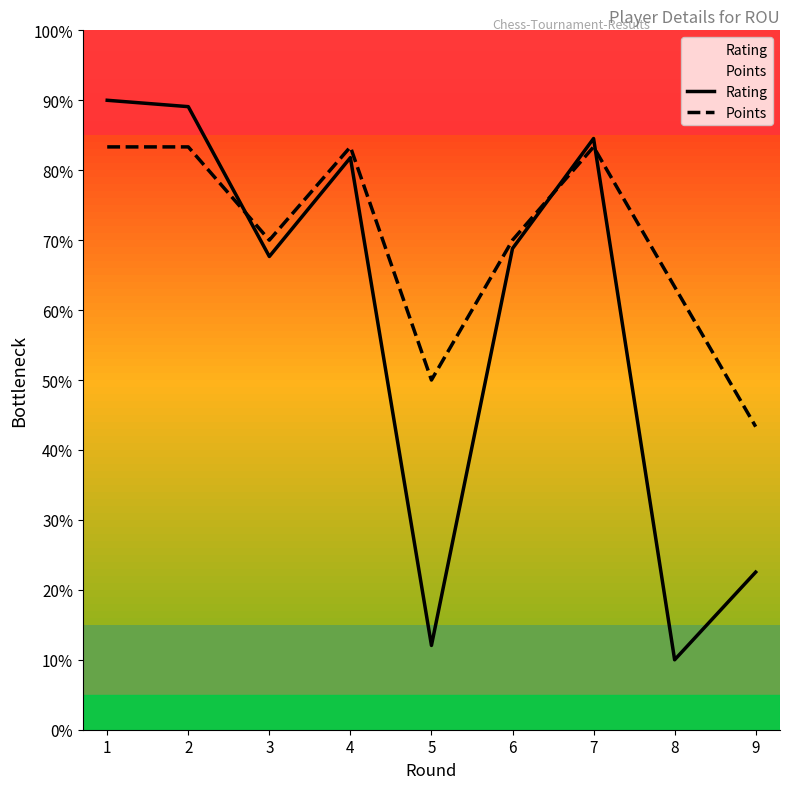

Between 6 and 9, which series saw the biggest shift?

Rating